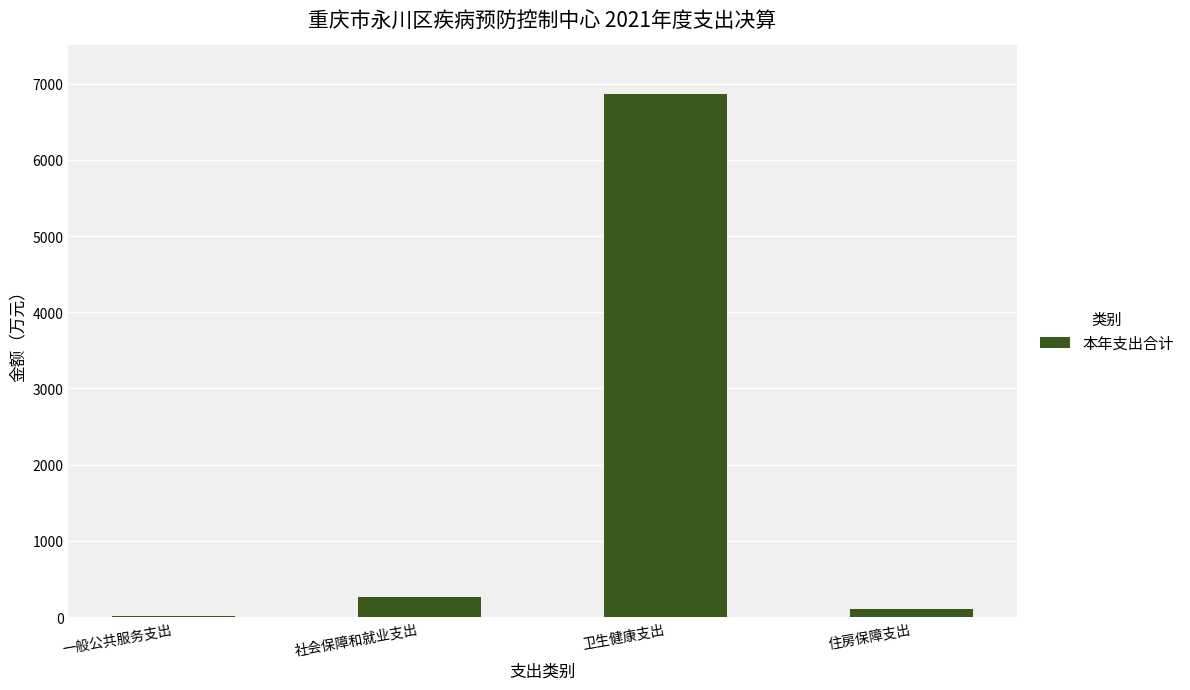

Reading left to right, what are all the values shown in this chart?

20.0	257.7	6861.0	112.8